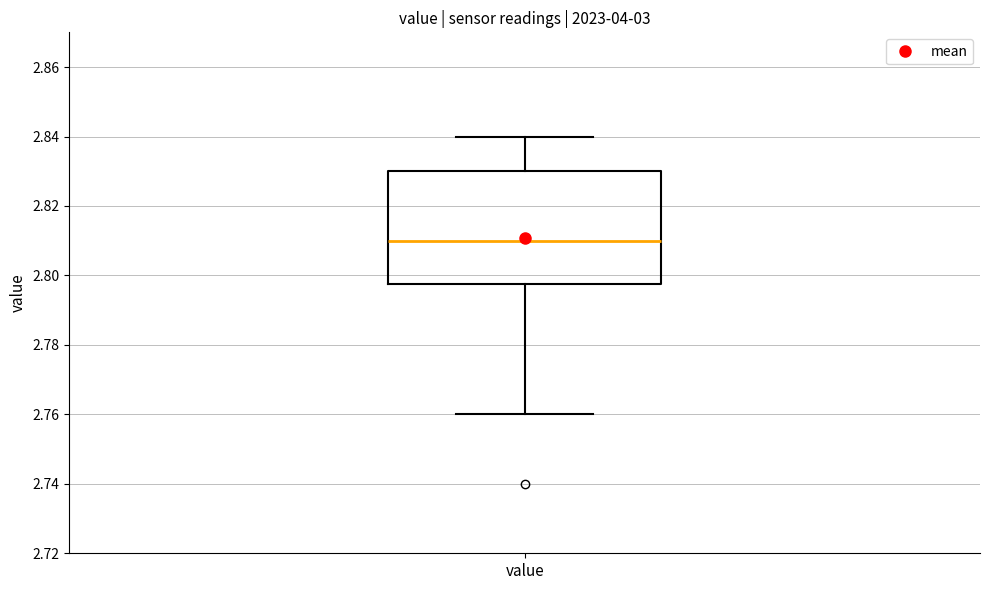

Transcribe this box plot: give where the median line is, the range the box spans, and where the two whiskers end, as read against the y-axis. The values are not printed on the chart, so give them approximately, as read against the axis.

median 2.810, box 2.798 to 2.830, whiskers 2.760 to 2.840